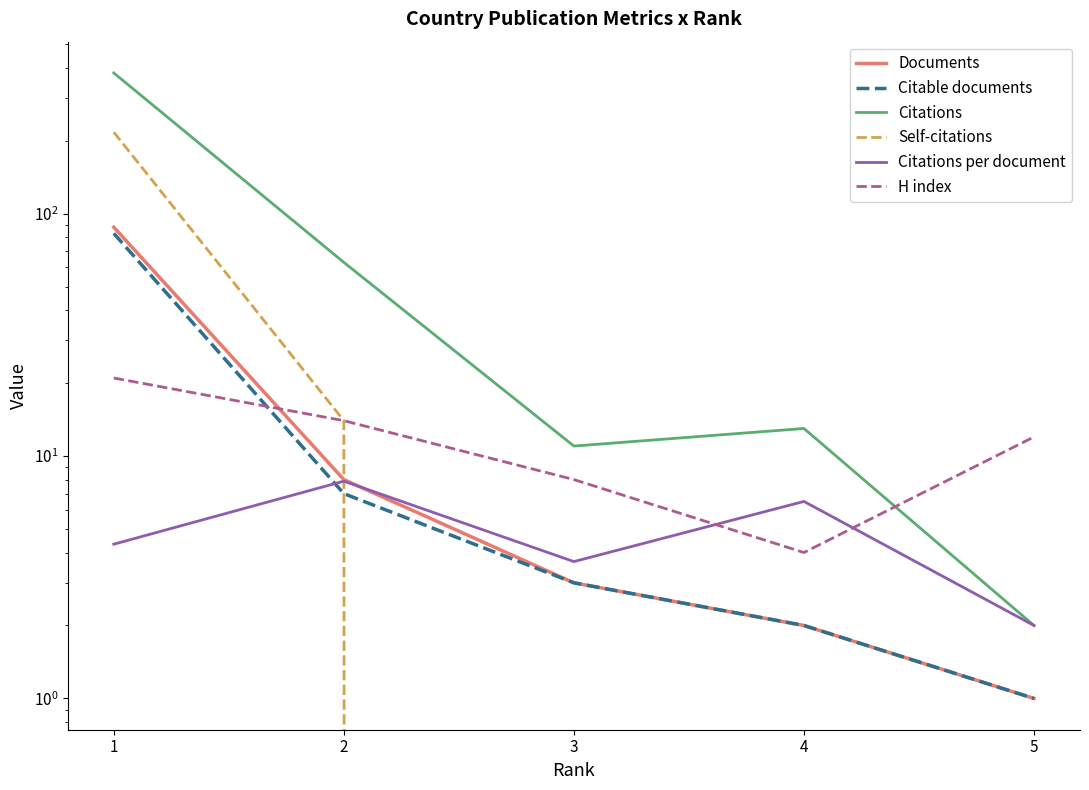

What are all the series names shown in the legend?

Documents, Citable documents, Citations, Self-citations, Citations per document, H index